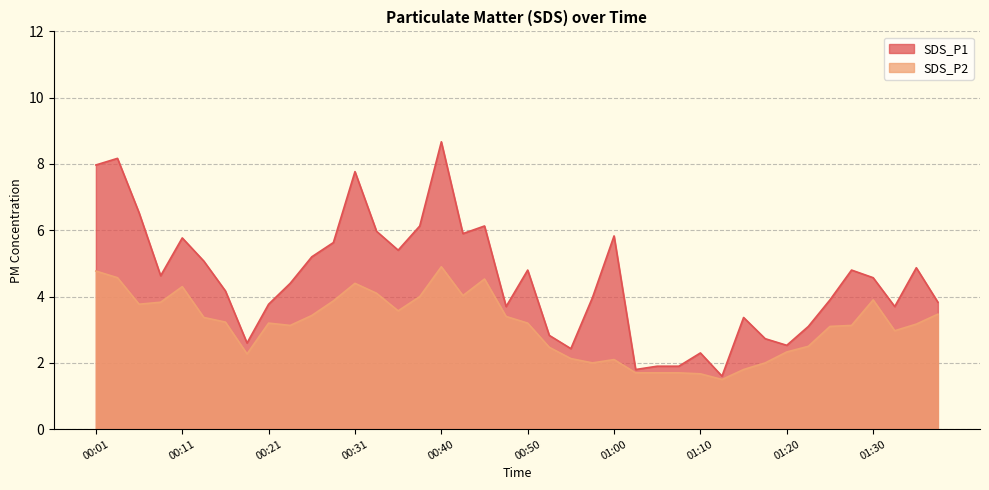

Reading left to right, list all the values displayed in this chart.

SDS_P1: 00:01=8.0	00:04=8.2	00:06=6.5	00:08=4.6	00:11=5.8	00:13=5.1	00:16=4.2	00:18=2.6	00:21=3.8	00:23=4.4	00:26=5.2	00:28=5.6	00:31=7.8	00:33=6.0	00:35=5.4	00:38=6.1	00:40=8.7	00:43=5.9	00:45=6.1	00:48=3.7	00:50=4.8	00:53=2.8	00:55=2.4	00:58=4.0	01:00=5.8	01:02=1.8	01:05=1.9	01:07=1.9	01:10=2.3	01:12=1.6	01:15=3.4	01:17=2.7	01:20=2.5	01:22=3.1	01:25=3.9	01:27=4.8	01:30=4.6	01:32=3.7	01:34=4.9	01:37=3.8
SDS_P2: 00:01=4.8	00:04=4.6	00:06=3.8	00:08=3.8	00:11=4.3	00:13=3.4	00:16=3.2	00:18=2.3	00:21=3.2	00:23=3.1	00:26=3.4	00:28=3.9	00:31=4.4	00:33=4.1	00:35=3.6	00:38=4.0	00:40=4.9	00:43=4.0	00:45=4.5	00:48=3.4	00:50=3.2	00:53=2.5	00:55=2.1	00:58=2.0	01:00=2.1	01:02=1.7	01:05=1.7	01:07=1.7	01:10=1.7	01:12=1.5	01:15=1.8	01:17=2.0	01:20=2.3	01:22=2.5	01:25=3.1	01:27=3.1	01:30=3.9	01:32=3.0	01:34=3.2	01:37=3.5